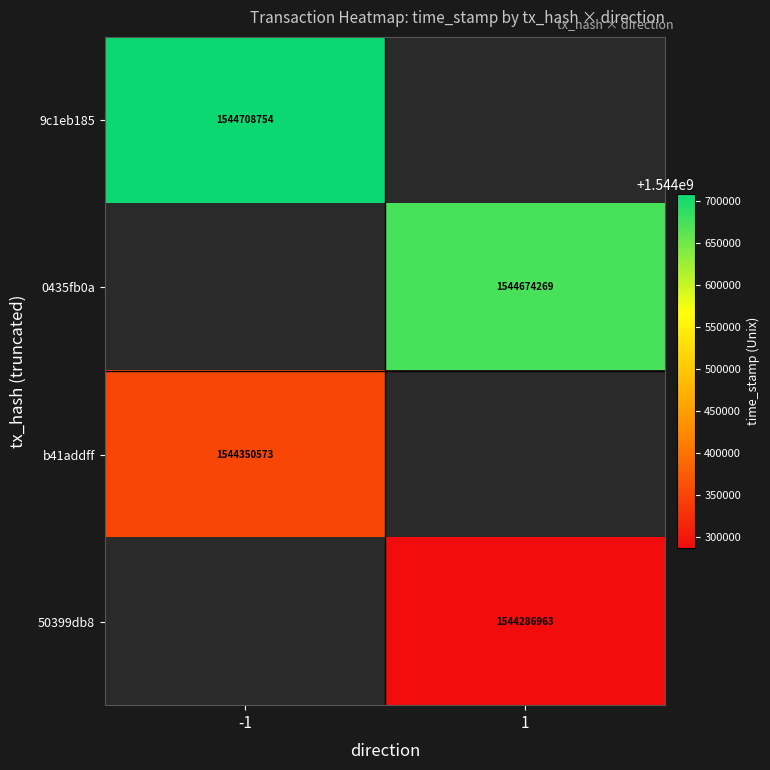

The b41addff series shows 1544350573 at -1. True or false?

True